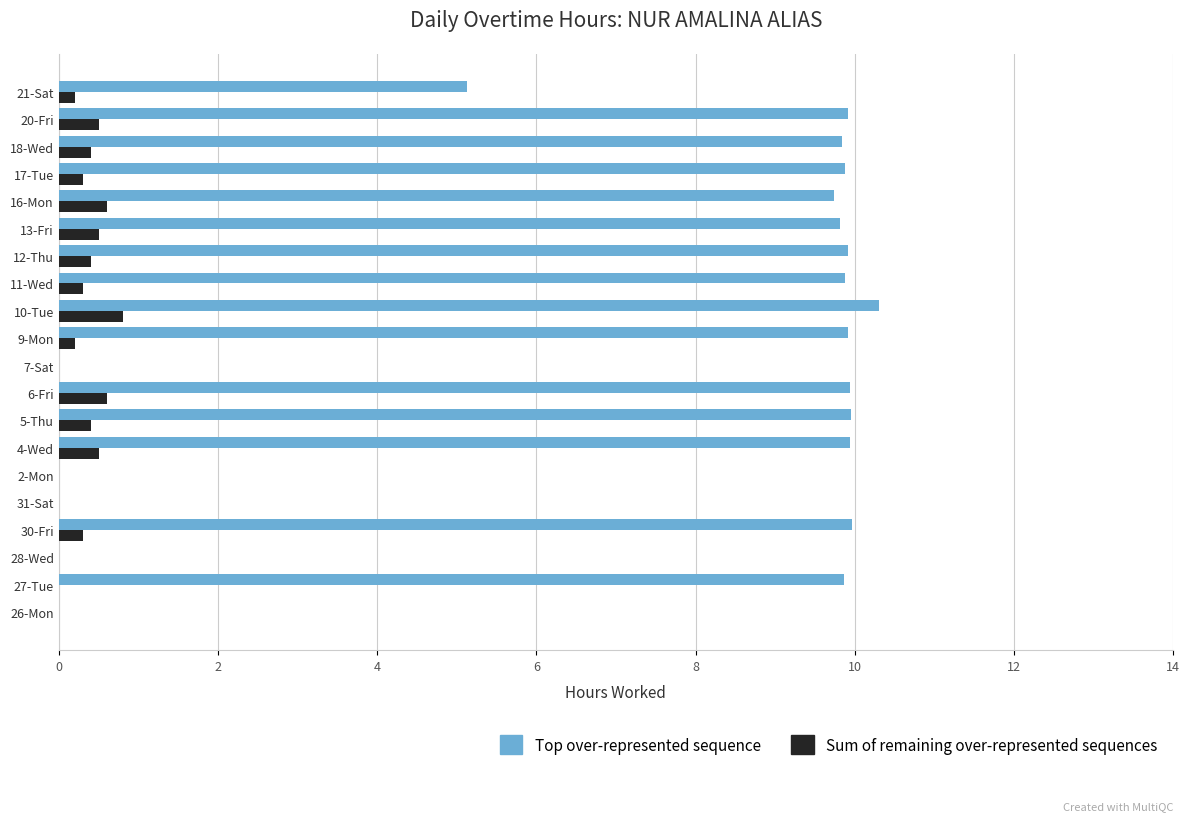

Which category has the highest value across all series?

10-Tue